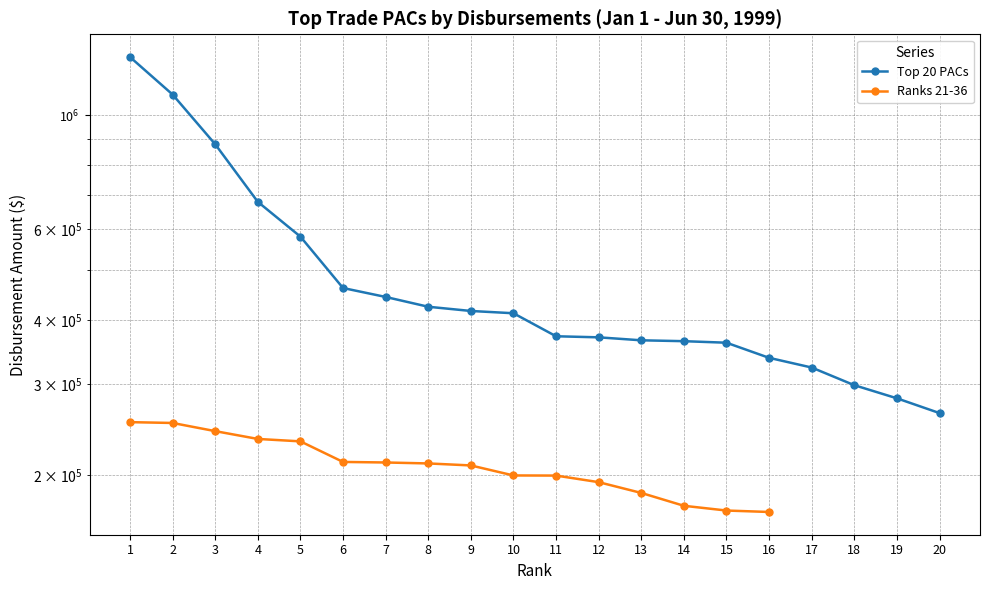

Between 6 and 7, which is larger?

6